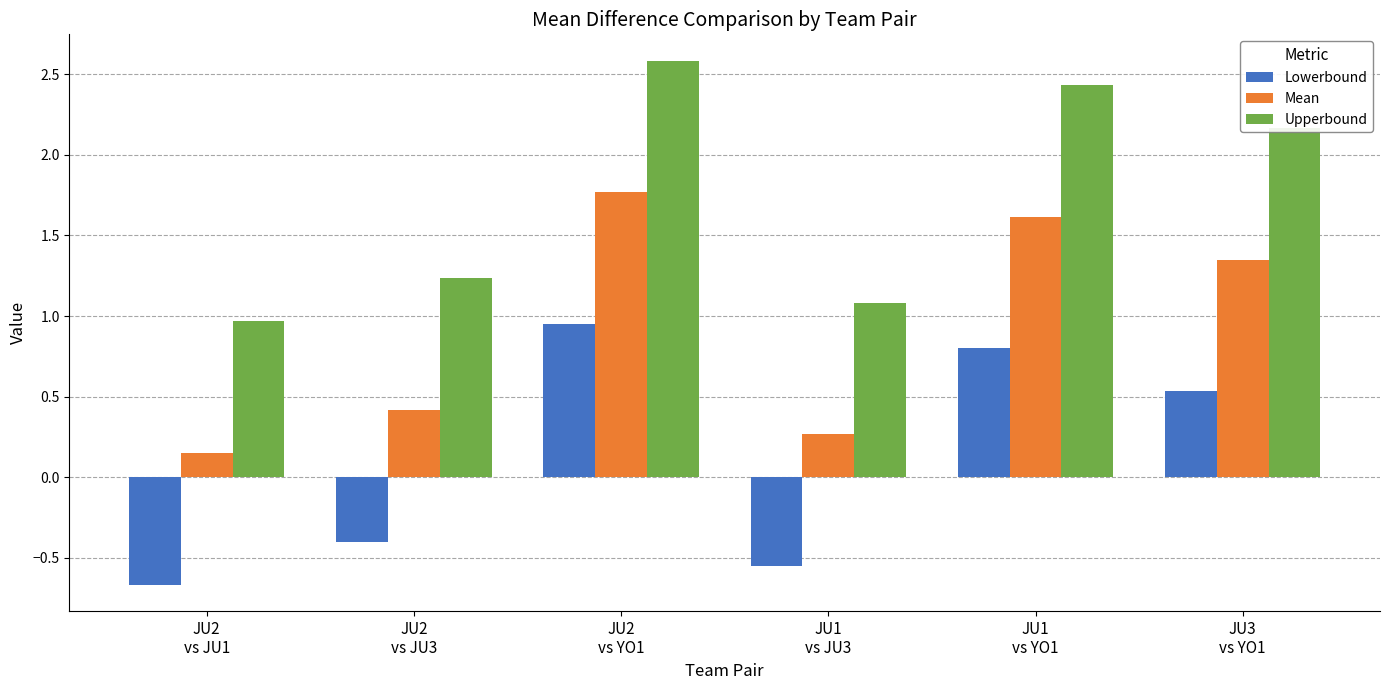

What is the difference between the maximum and minimum values in the Lowerbound series?

1.6